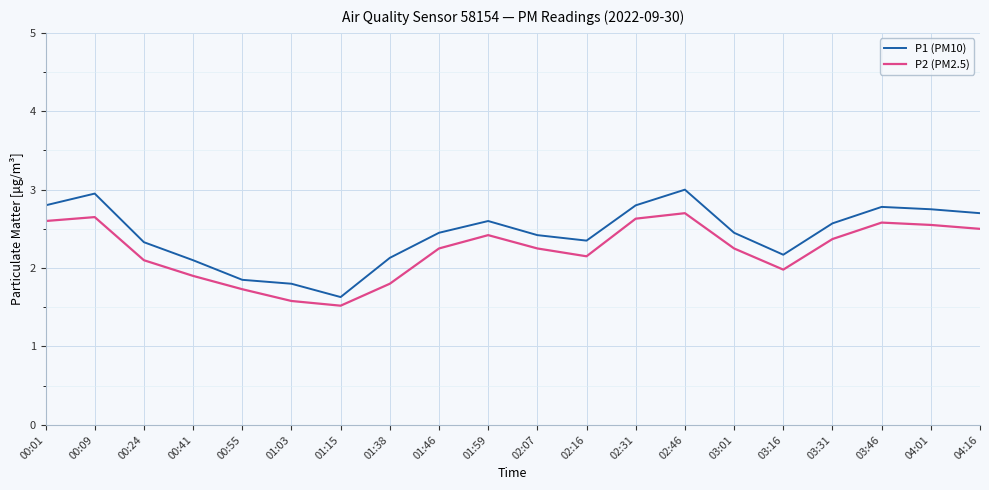

What is the sum of all P1 (PM10) values?

48.6